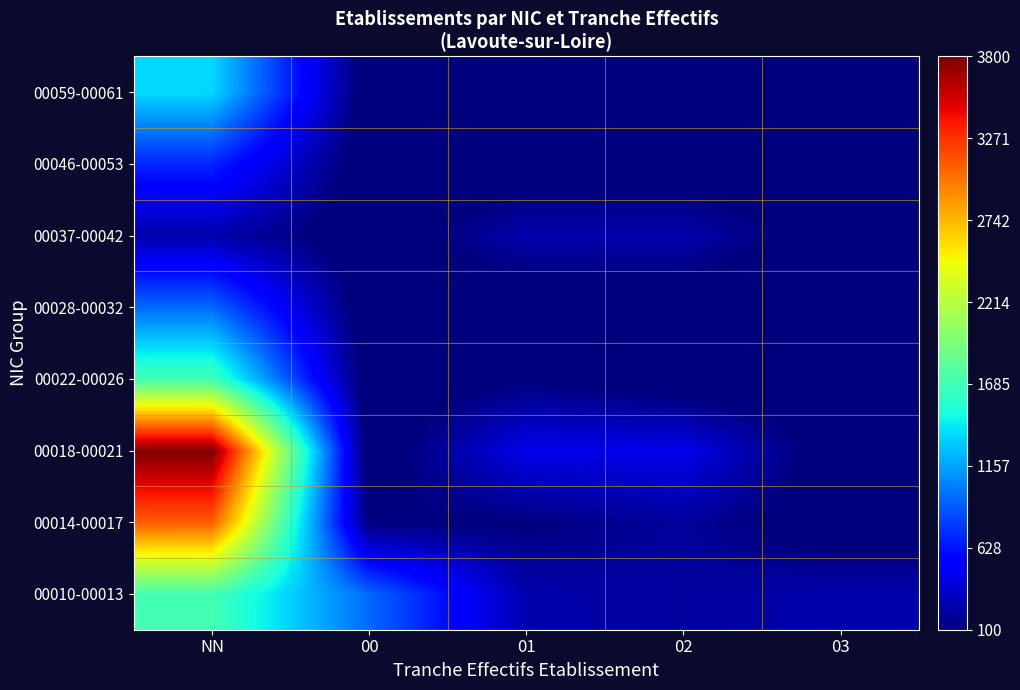

Reading right to left, what are all the values shown in this chart?

00010-00013: 03=250	02=200	01=250	00=950	NN=1700
00014-00017: 03=0	02=200	01=100	00=100	NN=3100
00018-00021: 03=0	02=450	01=450	00=0	NN=3800
00022-00026: 03=0	02=0	01=100	00=0	NN=1700
00028-00032: 03=0	02=0	01=0	00=0	NN=950
00037-00042: 03=0	02=250	01=250	00=0	NN=250
00046-00053: 03=0	02=0	01=0	00=0	NN=700
00059-00061: 03=0	02=0	01=100	00=0	NN=1350